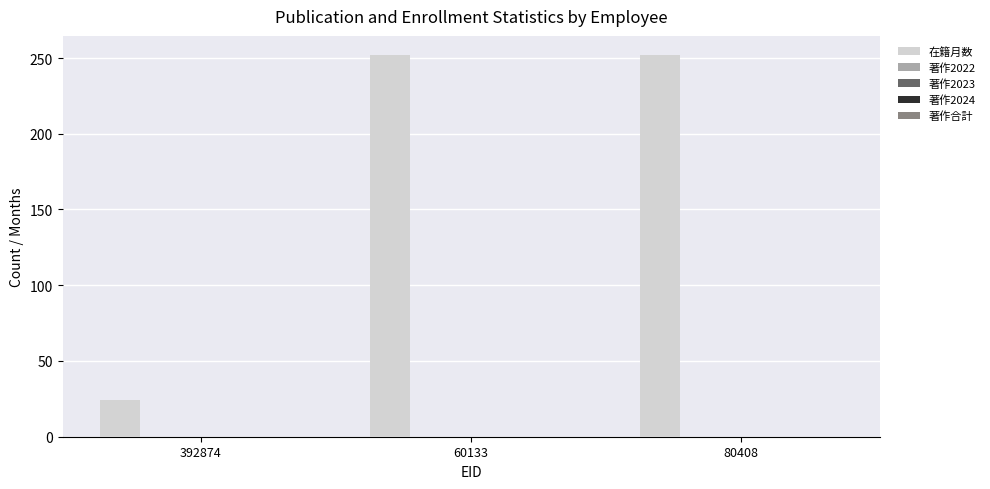

What is the value of the 1st bar from the left?

24